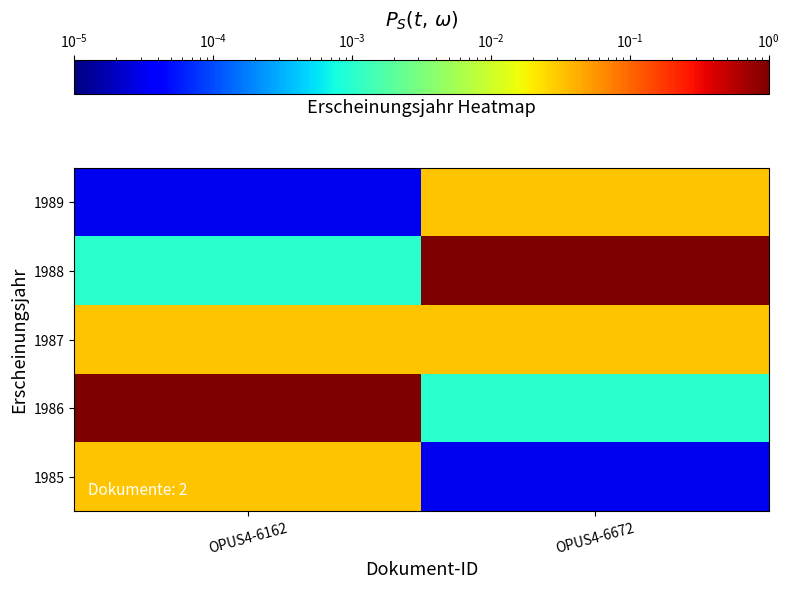

Reading left to right, what are all the values shown in this chart?

1985: OPUS4-6162=0.0	OPUS4-6672=0.0
1986: OPUS4-6162=1.0	OPUS4-6672=0.0
1987: OPUS4-6162=0.0	OPUS4-6672=0.0
1988: OPUS4-6162=0.0	OPUS4-6672=1.0
1989: OPUS4-6162=0.0	OPUS4-6672=0.0